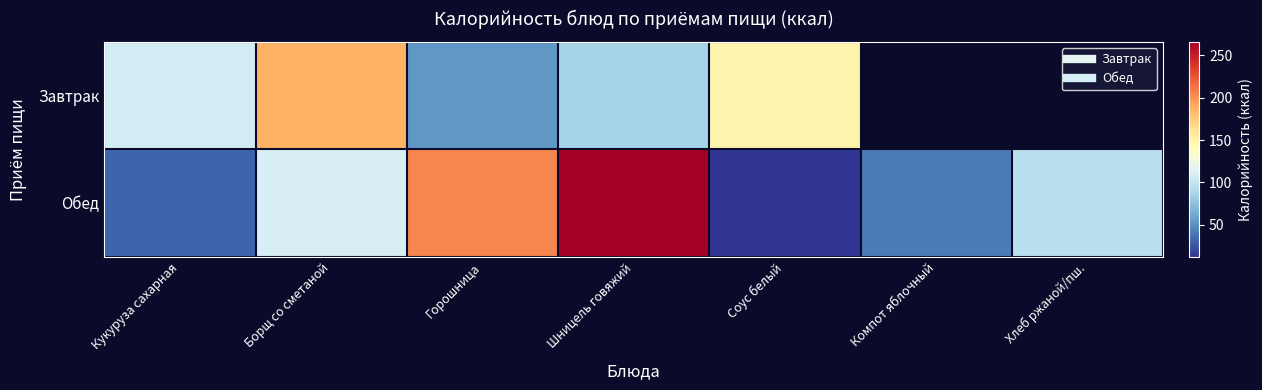

Between Кукуруза сахарная and Хлеб ржаной/пш., which is larger?

Хлеб ржаной/пш.